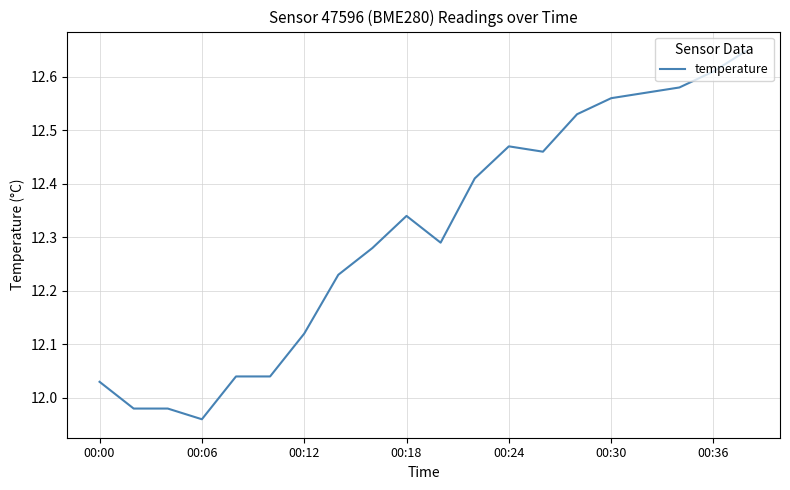

How many lines are shown in the chart?

1